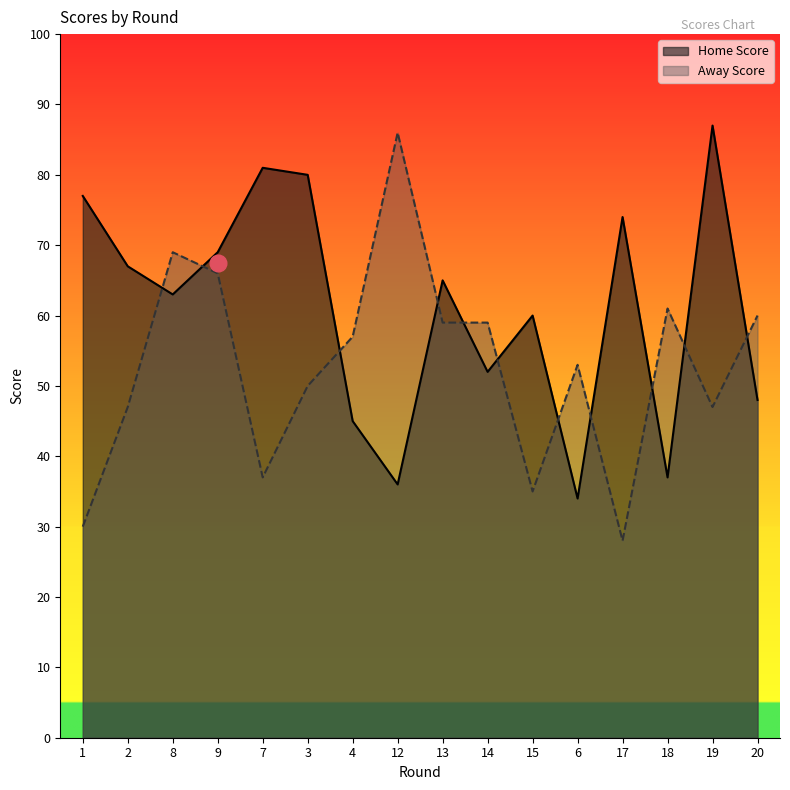

Reading left to right, transcribe all the data shown in this chart.

Home Score: 1=77	2=67	8=63	9=69	7=81	3=80	4=45	12=36	13=65	14=52	15=60	6=34	17=74	18=37	19=87	20=48
Away Score: 1=30	2=47	8=69	9=66	7=37	3=50	4=57	12=86	13=59	14=59	15=35	6=53	17=28	18=61	19=47	20=60